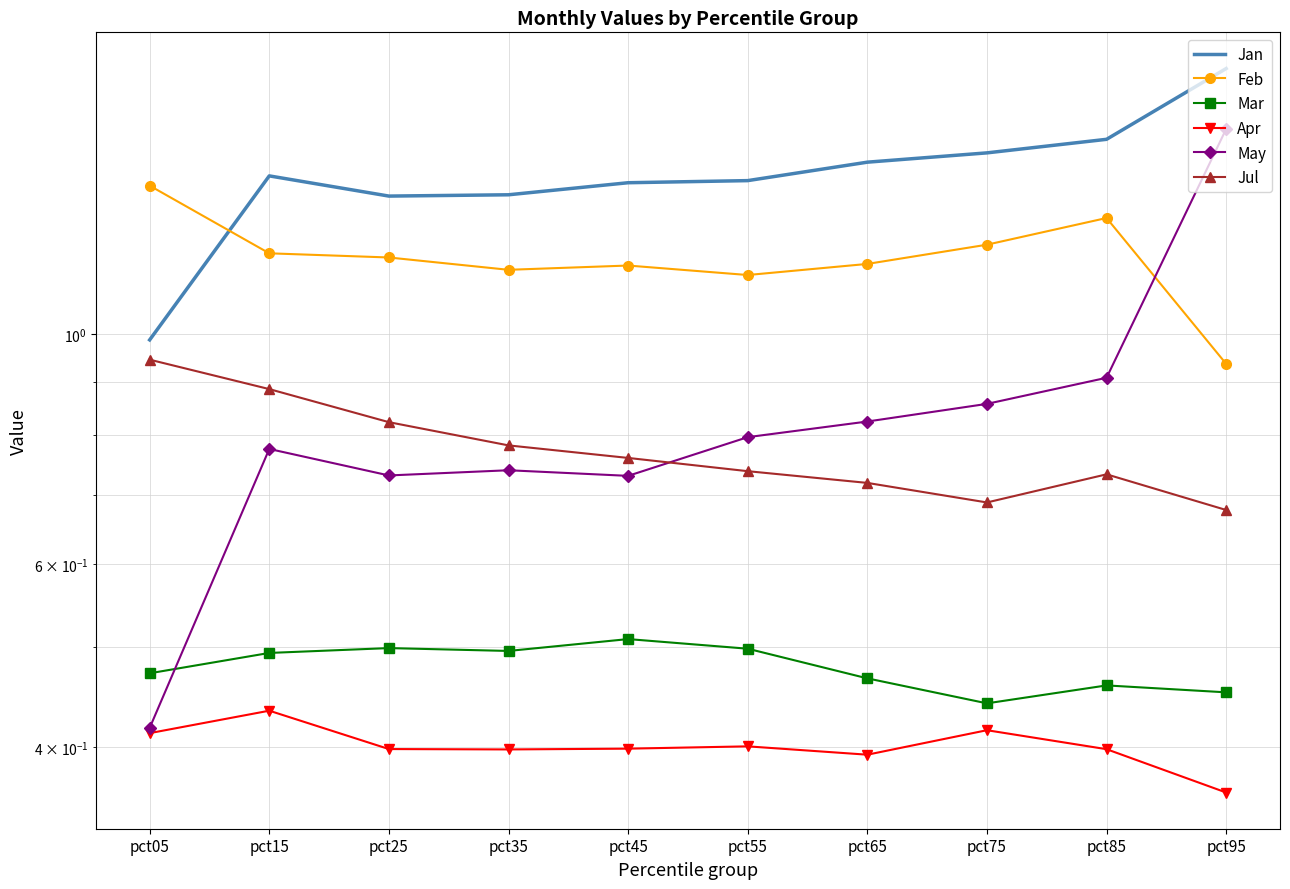

Reading left to right, list all the values displayed in this chart.

Jan: pct05=1.0	pct15=1.4	pct25=1.4	pct35=1.4	pct45=1.4	pct55=1.4	pct65=1.5	pct75=1.5	pct85=1.5	pct95=1.8
Feb: pct05=1.4	pct15=1.2	pct25=1.2	pct35=1.2	pct45=1.2	pct55=1.1	pct65=1.2	pct75=1.2	pct85=1.3	pct95=0.9
Mar: pct05=0.5	pct15=0.5	pct25=0.5	pct35=0.5	pct45=0.5	pct55=0.5	pct65=0.5	pct75=0.4	pct85=0.5	pct95=0.5
Apr: pct05=0.4	pct15=0.4	pct25=0.4	pct35=0.4	pct45=0.4	pct55=0.4	pct65=0.4	pct75=0.4	pct85=0.4	pct95=0.4
May: pct05=0.4	pct15=0.8	pct25=0.7	pct35=0.7	pct45=0.7	pct55=0.8	pct65=0.8	pct75=0.9	pct85=0.9	pct95=1.6
Jul: pct05=0.9	pct15=0.9	pct25=0.8	pct35=0.8	pct45=0.8	pct55=0.7	pct65=0.7	pct75=0.7	pct85=0.7	pct95=0.7